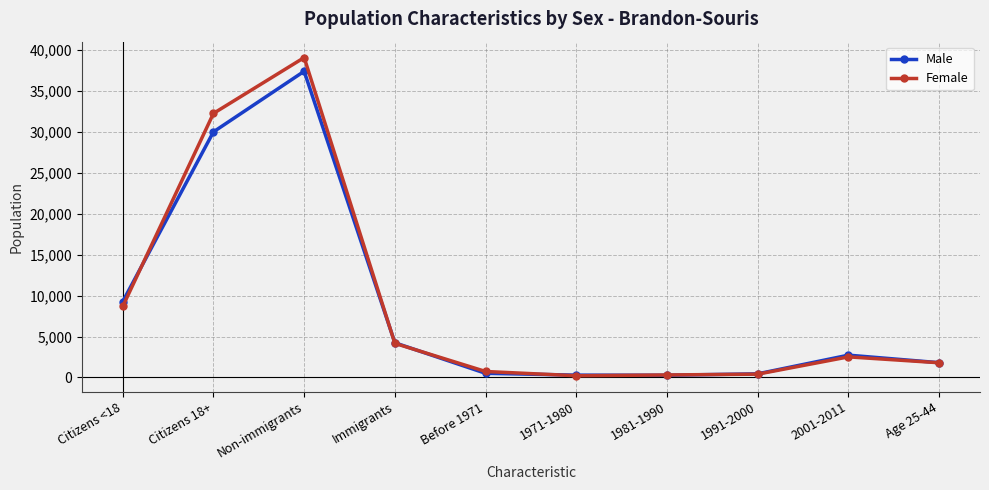

At which label is Male closest to 18832?

Citizens <18